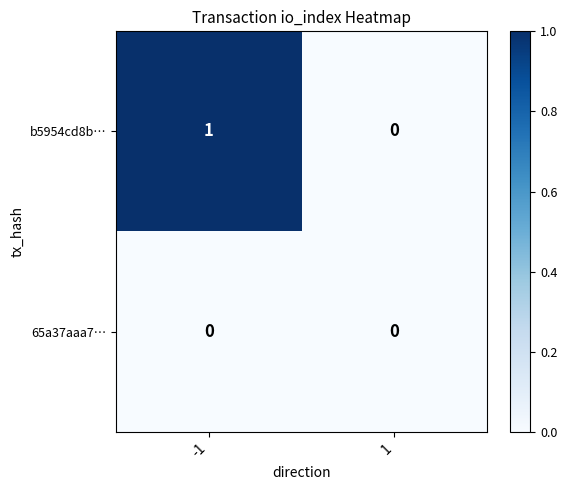

How many data points does each series have?

2